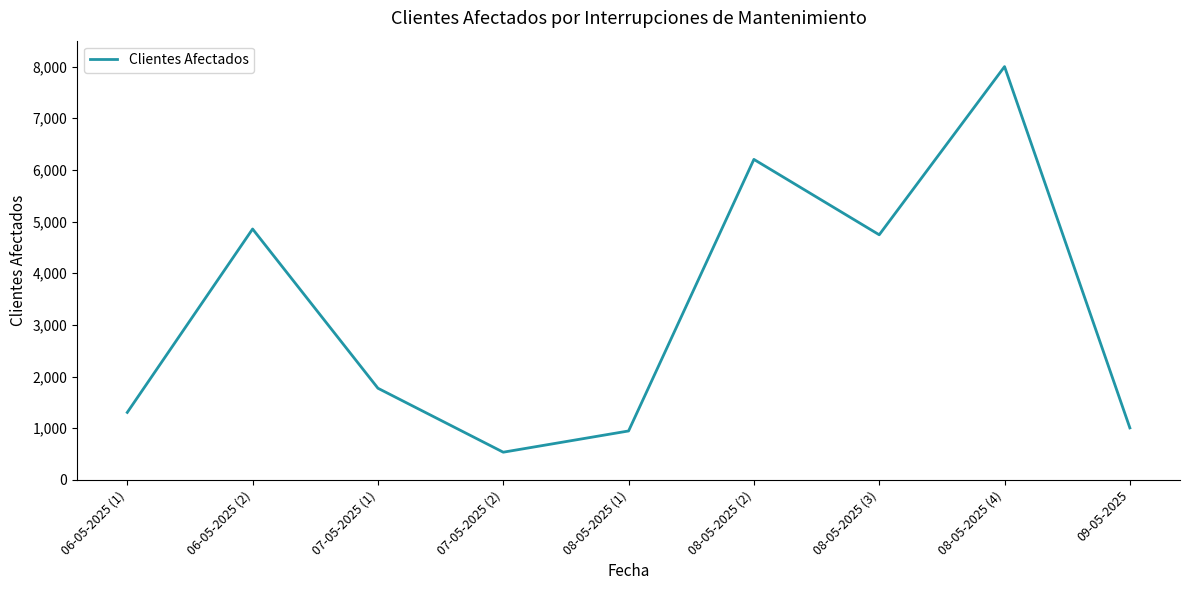

Read the value at 07-05-2025 (2).

535